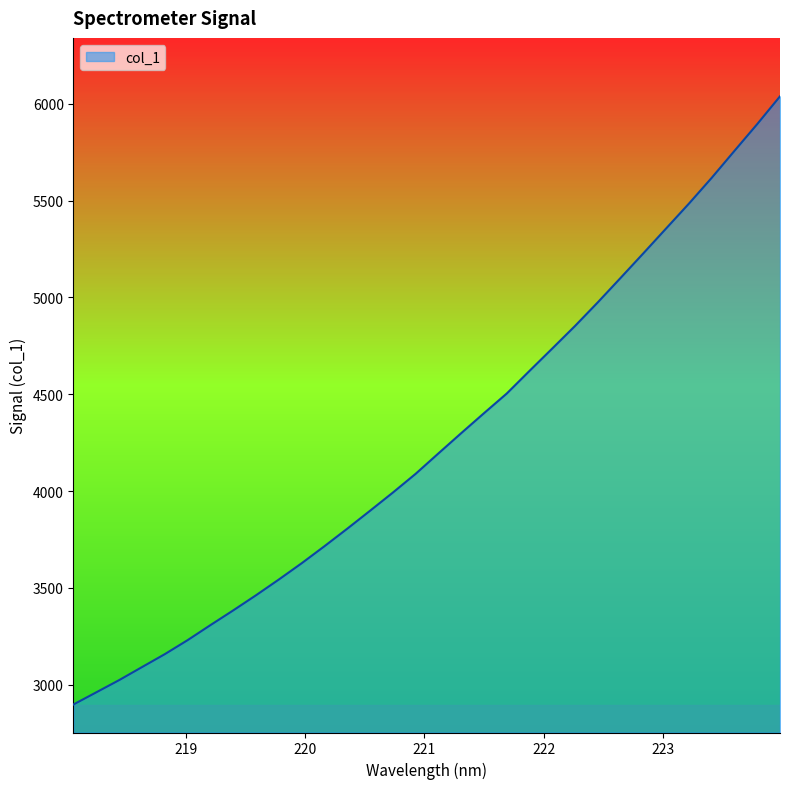

How many values are below 4194?

16